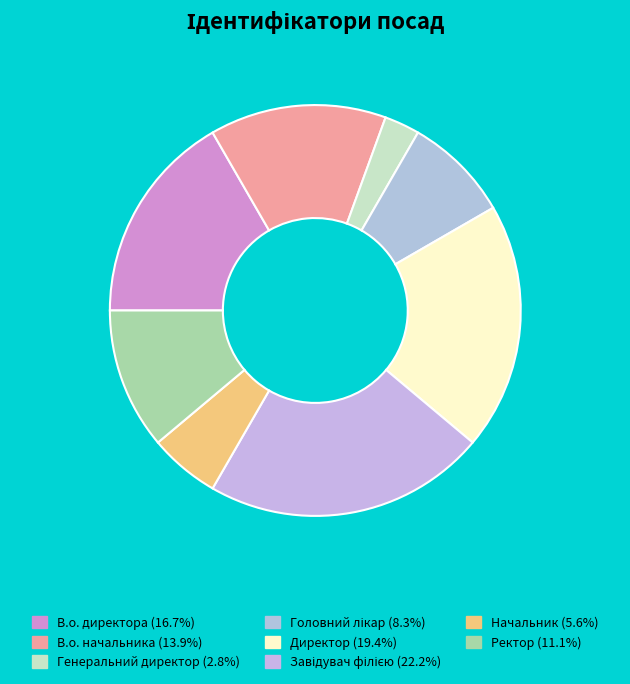

Does В.о. начальника account for over 50% of the chart?

No